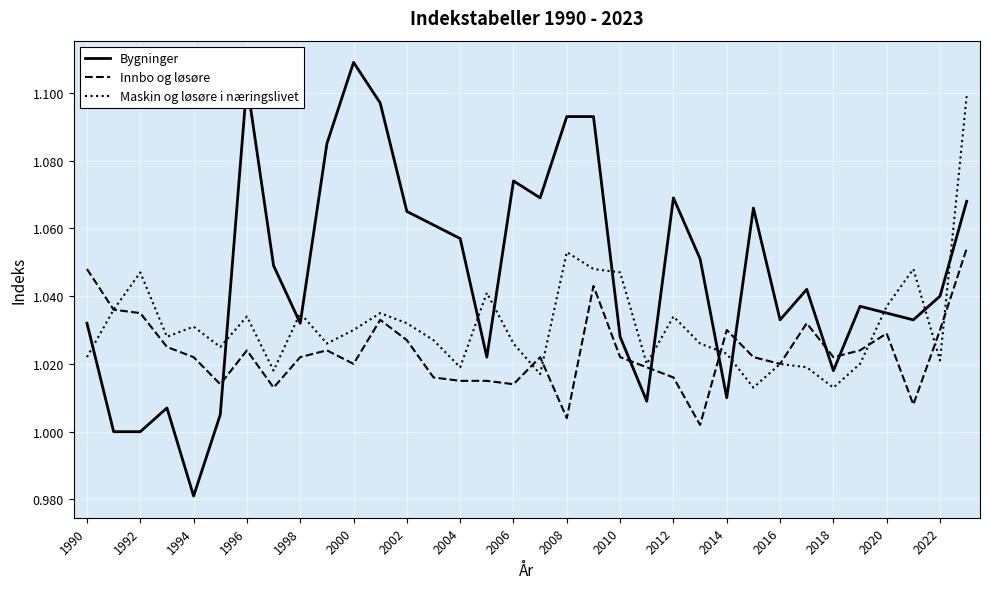

List the series in order of their peak value, highest first.

Bygninger, Maskin og løsøre i næringslivet, Innbo og løsøre